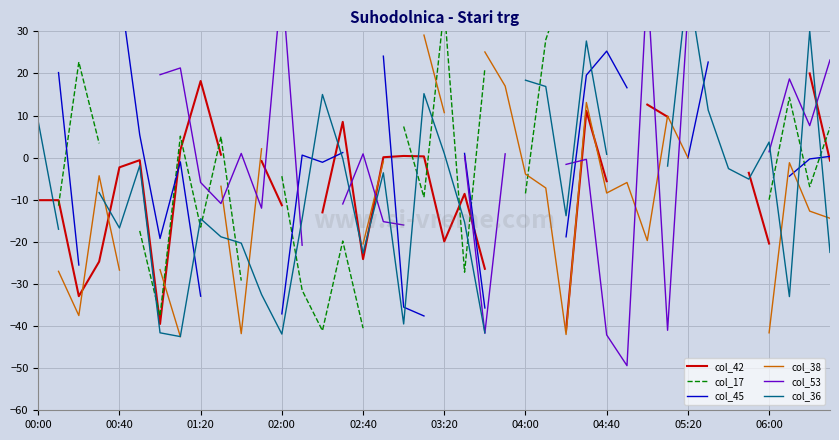

At which label does col_53 reach its peak?

00:00